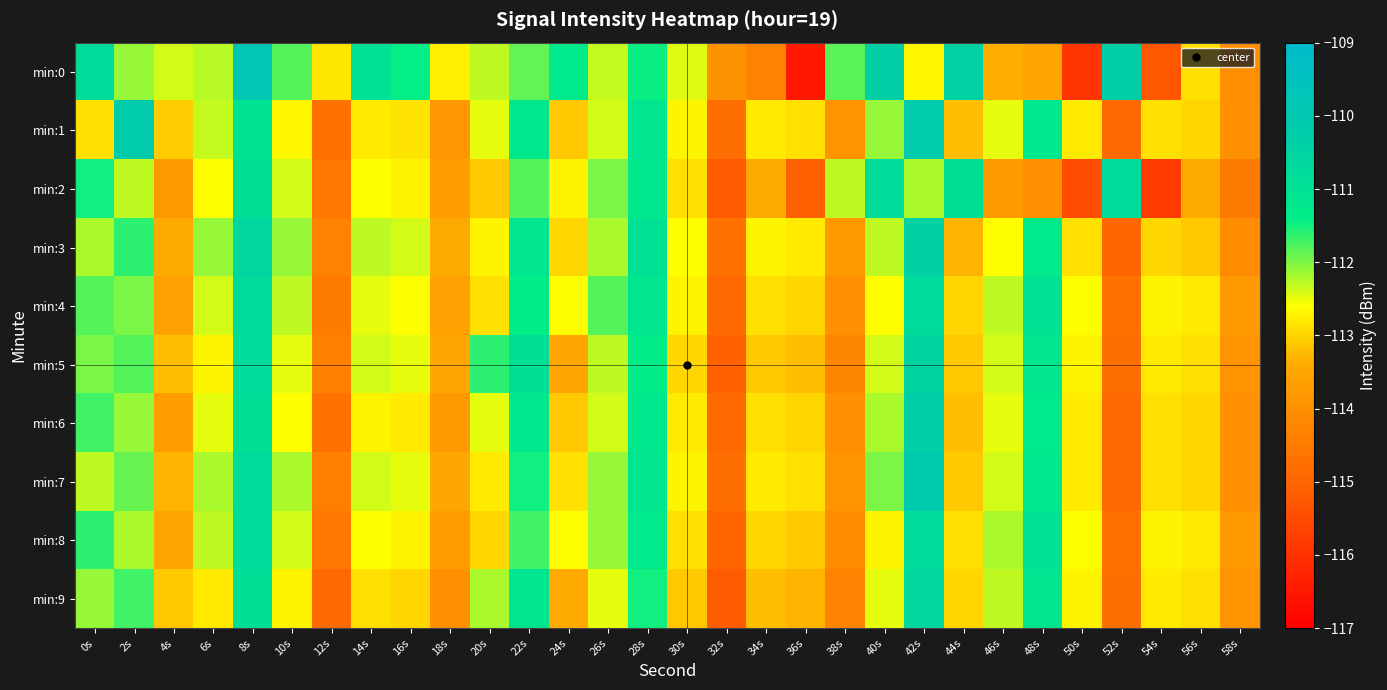

Reading right to left, list all the values displayed in this chart.

min:0: 58s=-114.0	56s=-112.9	54s=-115.3	52s=-110.3	50s=-115.9	48s=-113.5	46s=-113.4	44s=-110.4	42s=-112.7	40s=-110.3	38s=-111.8	36s=-116.5	34s=-114.3	32s=-113.9	30s=-112.5	28s=-111.5	26s=-112.3	24s=-111.3	22s=-111.9	20s=-112.3	18s=-112.7	16s=-111.4	14s=-111.0	12s=-112.8	10s=-111.8	8s=-109.8	6s=-112.3	4s=-112.4	2s=-112.1	0s=-110.8
min:1: 58s=-114.0	56s=-113.0	54s=-112.9	52s=-114.9	50s=-112.8	48s=-111.2	46s=-112.5	44s=-113.2	42s=-110.2	40s=-112.1	38s=-113.9	36s=-112.9	34s=-112.8	32s=-114.8	30s=-112.7	28s=-111.1	26s=-112.4	24s=-113.1	22s=-111.2	20s=-112.5	18s=-113.8	16s=-112.9	14s=-112.8	12s=-114.7	10s=-112.7	8s=-111.1	6s=-112.3	4s=-113.1	2s=-110.1	0s=-112.9
min:2: 58s=-114.5	56s=-113.4	54s=-115.8	52s=-110.8	50s=-115.5	48s=-114.0	46s=-113.8	44s=-110.9	42s=-112.2	40s=-110.8	38s=-112.3	36s=-115.1	34s=-113.4	32s=-115.2	30s=-112.9	28s=-111.2	26s=-112.0	24s=-112.7	22s=-111.8	20s=-113.1	18s=-113.7	16s=-112.7	14s=-112.6	12s=-114.6	10s=-112.4	8s=-110.9	6s=-112.6	4s=-113.8	2s=-112.3	0s=-111.5
min:3: 58s=-114.1	56s=-113.1	54s=-113.0	52s=-115.0	50s=-112.9	48s=-111.3	46s=-112.6	44s=-113.3	42s=-110.4	40s=-112.3	38s=-113.8	36s=-112.8	34s=-112.7	32s=-114.7	30s=-112.6	28s=-111.0	26s=-112.2	24s=-113.0	22s=-111.1	20s=-112.7	18s=-113.4	16s=-112.4	14s=-112.3	12s=-114.3	10s=-112.1	8s=-110.6	6s=-112.1	4s=-113.4	2s=-111.6	0s=-112.2
min:4: 58s=-113.8	56s=-112.8	54s=-112.7	52s=-114.7	50s=-112.6	48s=-111.0	46s=-112.3	44s=-113.0	42s=-110.7	40s=-112.6	38s=-114.0	36s=-113.0	34s=-112.9	32s=-114.9	30s=-112.7	28s=-111.1	26s=-111.8	24s=-112.6	22s=-111.4	20s=-112.9	18s=-113.6	16s=-112.6	14s=-112.5	12s=-114.5	10s=-112.3	8s=-110.7	6s=-112.4	4s=-113.6	2s=-112.0	0s=-111.8
min:5: 58s=-113.9	56s=-112.9	54s=-112.8	52s=-114.8	50s=-112.7	48s=-111.1	46s=-112.4	44s=-113.1	42s=-110.5	40s=-112.4	38s=-114.2	36s=-113.2	34s=-113.1	32s=-115.1	30s=-113.0	28s=-111.4	26s=-112.3	24s=-113.5	22s=-110.9	20s=-111.6	18s=-113.5	16s=-112.5	14s=-112.4	12s=-114.4	10s=-112.5	8s=-110.8	6s=-112.7	4s=-113.2	2s=-111.8	0s=-112.0
min:6: 58s=-114.0	56s=-113.0	54s=-112.9	52s=-114.9	50s=-112.8	48s=-111.3	46s=-112.5	44s=-113.2	42s=-110.3	40s=-112.2	38s=-114.0	36s=-113.0	34s=-112.9	32s=-114.9	30s=-112.8	28s=-111.2	26s=-112.4	24s=-113.1	22s=-111.2	20s=-112.5	18s=-113.8	16s=-112.8	14s=-112.7	12s=-114.7	10s=-112.6	8s=-110.9	6s=-112.5	4s=-113.7	2s=-112.1	0s=-111.7
min:7: 58s=-114.0	56s=-113.0	54s=-112.9	52s=-114.9	50s=-112.8	48s=-111.2	46s=-112.4	44s=-113.1	42s=-110.1	40s=-112.0	38s=-113.9	36s=-112.9	34s=-112.8	32s=-114.8	30s=-112.7	28s=-111.1	26s=-112.1	24s=-112.9	22s=-111.5	20s=-112.8	18s=-113.5	16s=-112.5	14s=-112.4	12s=-114.4	10s=-112.2	8s=-110.7	6s=-112.2	4s=-113.3	2s=-111.9	0s=-112.3
min:8: 58s=-113.8	56s=-112.8	54s=-112.7	52s=-114.7	50s=-112.6	48s=-111.0	46s=-112.2	44s=-112.9	42s=-110.8	40s=-112.7	38s=-114.1	36s=-113.1	34s=-113.0	32s=-115.0	30s=-112.9	28s=-111.3	26s=-112.1	24s=-112.6	22s=-111.7	20s=-113.0	18s=-113.7	16s=-112.7	14s=-112.6	12s=-114.6	10s=-112.4	8s=-110.8	6s=-112.3	4s=-113.5	2s=-112.2	0s=-111.6
min:9: 58s=-113.9	56s=-112.9	54s=-112.8	52s=-114.8	50s=-112.7	48s=-111.1	46s=-112.3	44s=-113.0	42s=-110.6	40s=-112.5	38s=-114.3	36s=-113.3	34s=-113.2	32s=-115.2	30s=-113.1	28s=-111.5	26s=-112.5	24s=-113.4	22s=-111.1	20s=-112.2	18s=-114.0	16s=-113.0	14s=-112.9	12s=-114.9	10s=-112.7	8s=-110.9	6s=-112.8	4s=-113.1	2s=-111.7	0s=-112.1